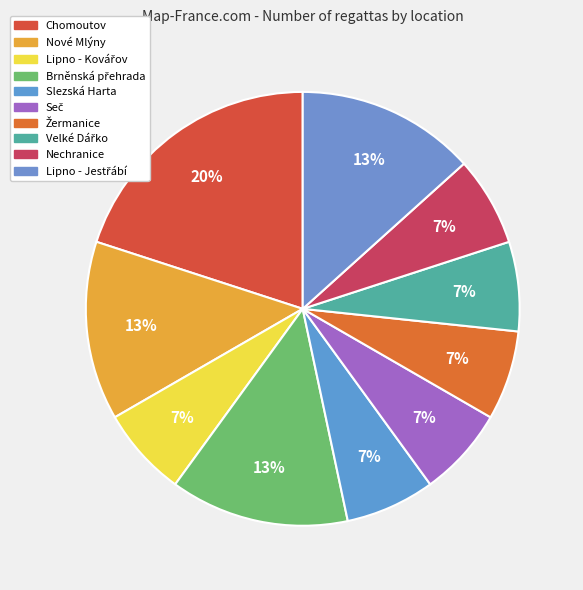

Rank the categories by value from lowest to highest.

Lipno - Kovářov, Slezská Harta, Seč, Žermanice, Velké Dářko, Nechranice, Nové Mlýny, Brněnská přehrada, Lipno - Jestřábí, Chomoutov